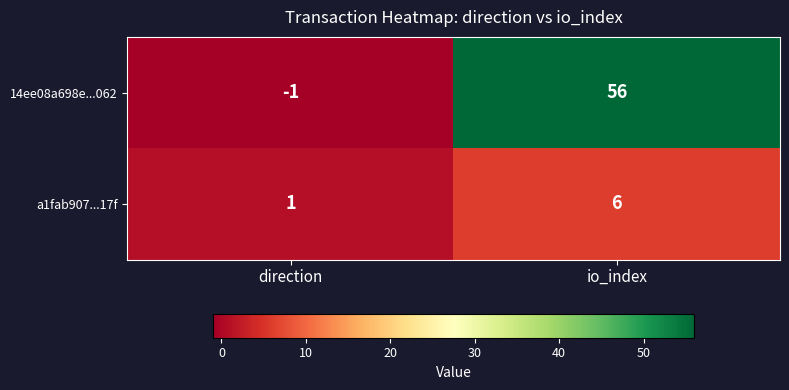

Where is 14ee08a698e...062 nearest to the value 27?

direction